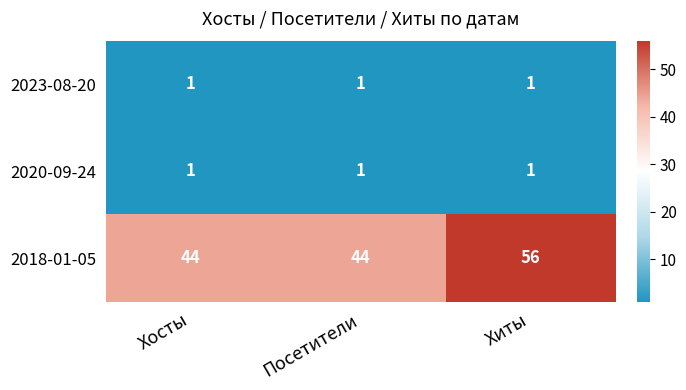

Reading right to left, transcribe all the data shown in this chart.

2023-08-20: Хиты=1	Посетители=1	Хосты=1
2020-09-24: Хиты=1	Посетители=1	Хосты=1
2018-01-05: Хиты=56	Посетители=44	Хосты=44